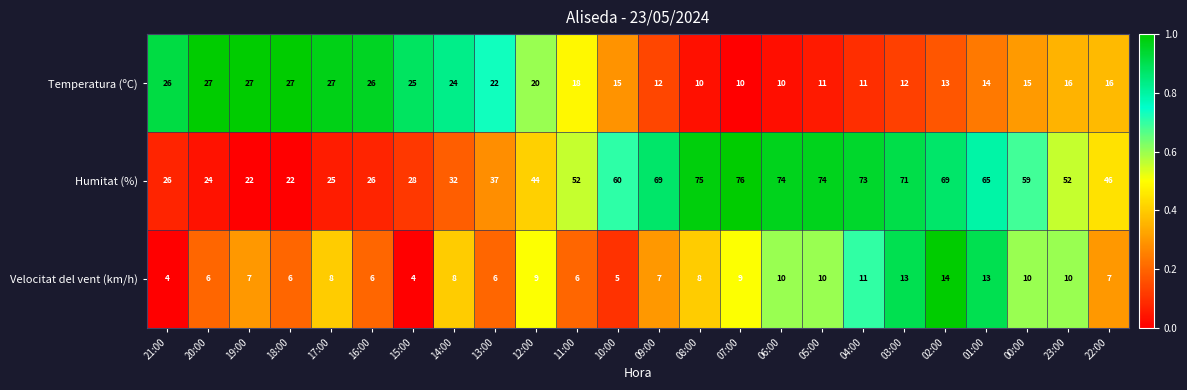

List the series in order of their peak value, highest first.

Humitat (%), Temperatura (ºC), Velocitat del vent (km/h)